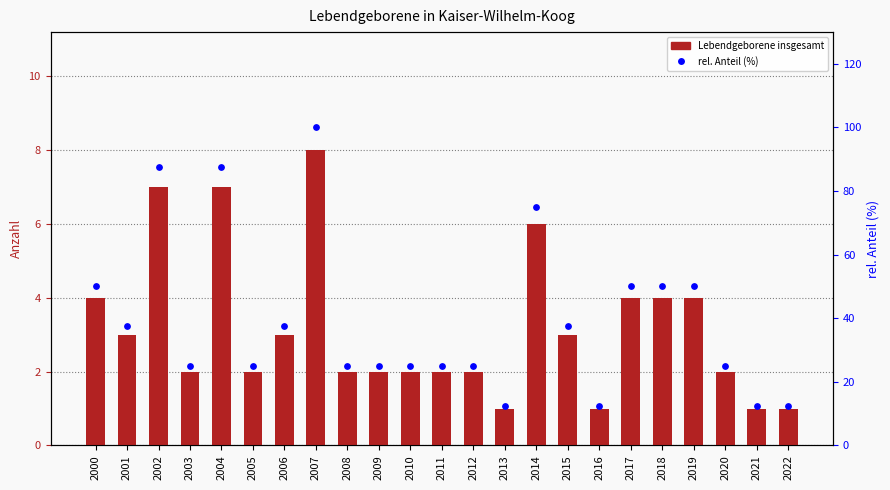

Which series has the largest Y range (max minus min)?

rel. Anteil (%)